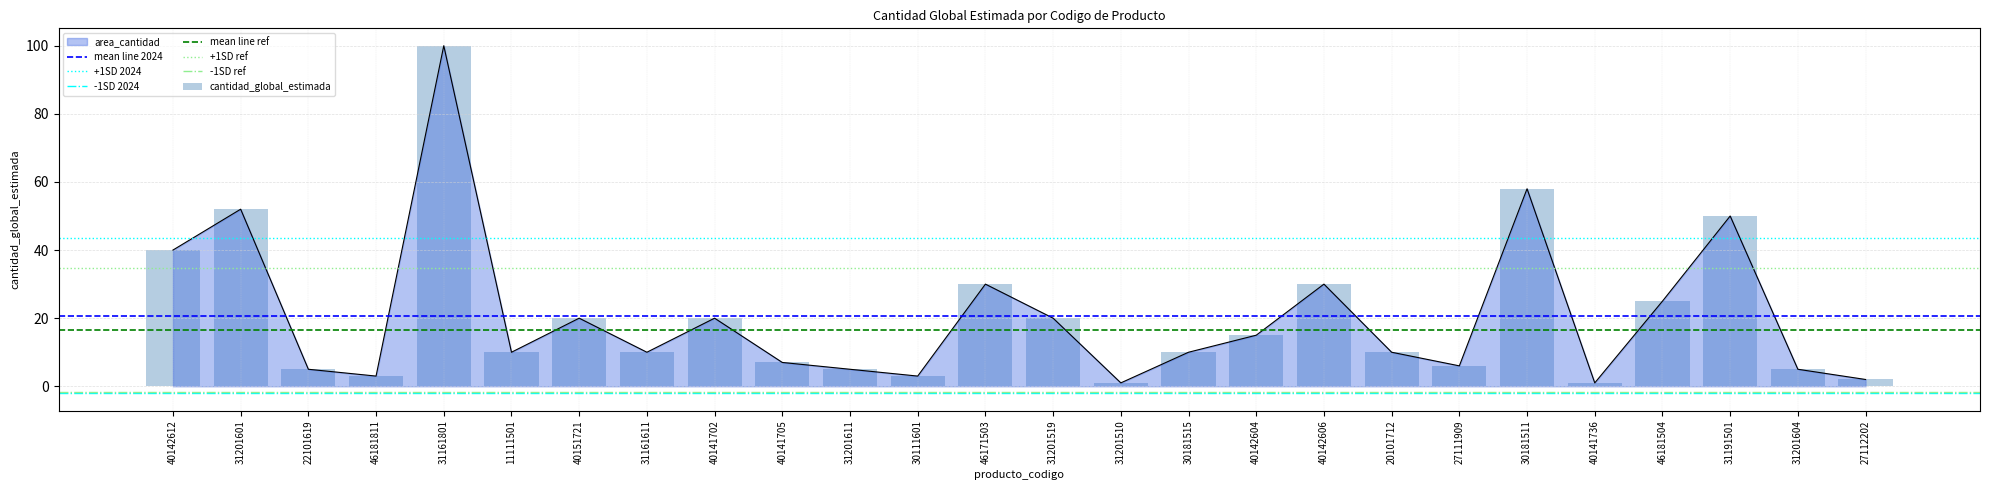

What is the maximum value shown in the chart?

100